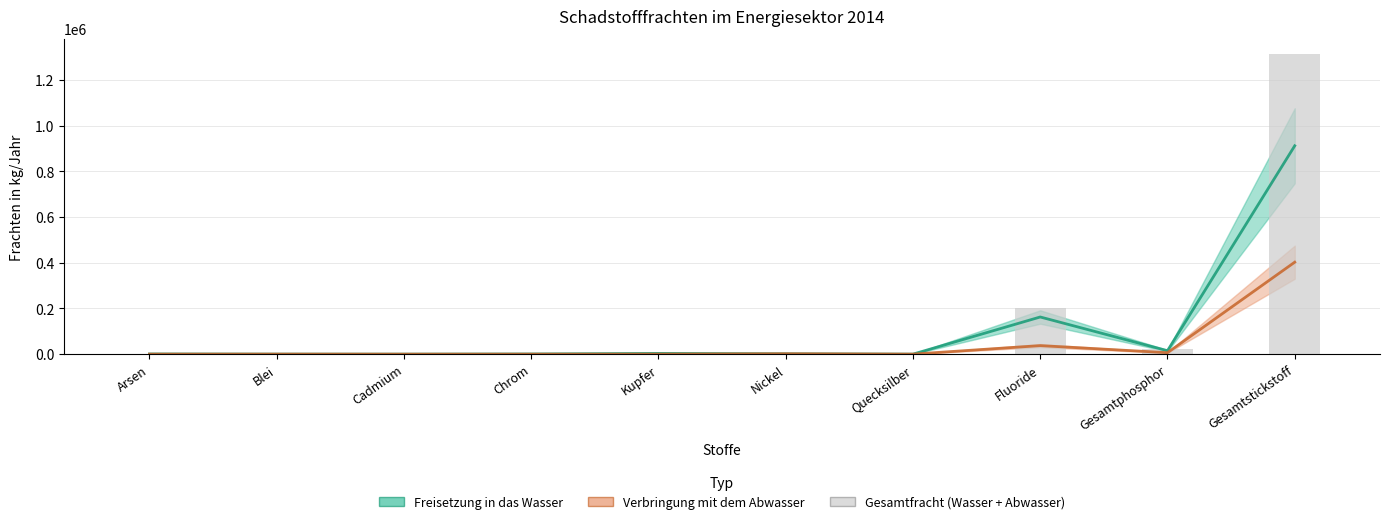

How many groups of bars are there?

10